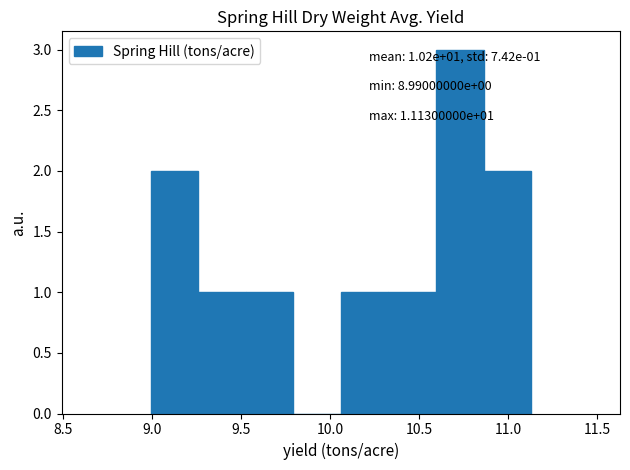

Which range on the x-axis has the tallest bar?

10.60 to 10.85